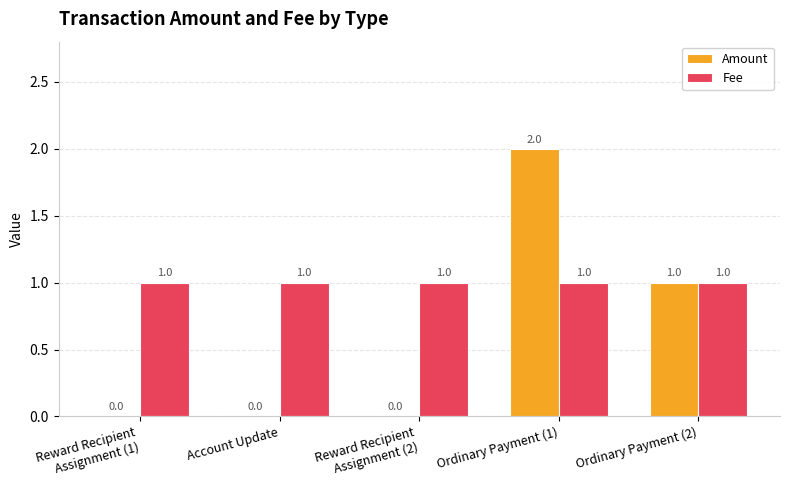

Which category has the highest value across all series?

Ordinary Payment (1)